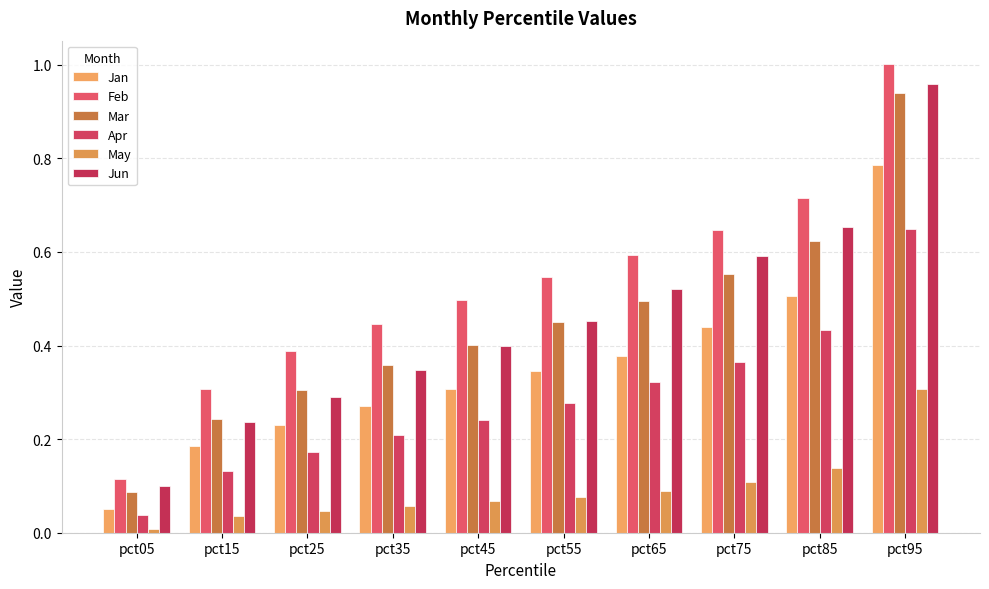

Rank the categories by Feb value from lowest to highest.

pct05, pct15, pct25, pct35, pct45, pct55, pct65, pct75, pct85, pct95